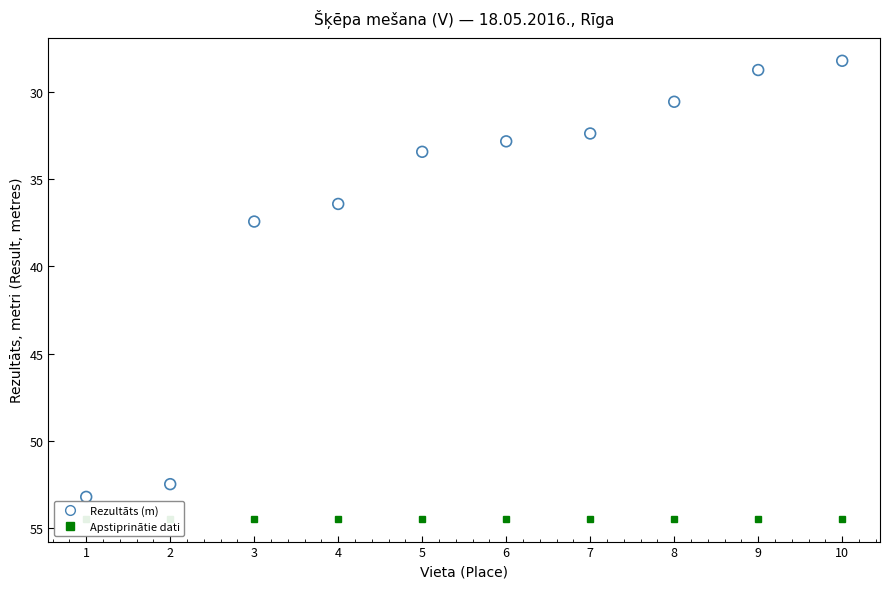

What is the average Y value?

36.6